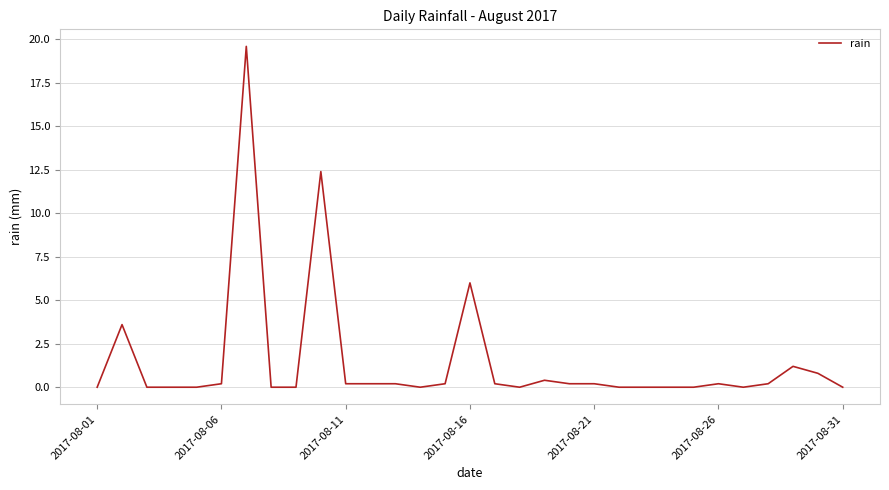

What is the greatest value displayed?

19.6